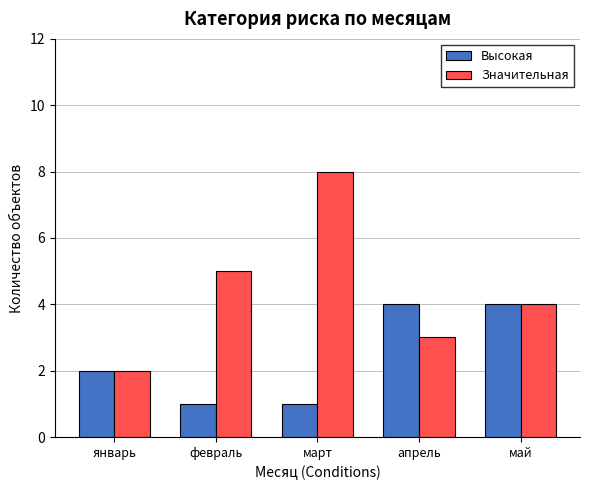

Reading left to right, list all the values displayed in this chart.

Высокая: январь=2	февраль=1	март=1	апрель=4	май=4
Значительная: январь=2	февраль=5	март=8	апрель=3	май=4